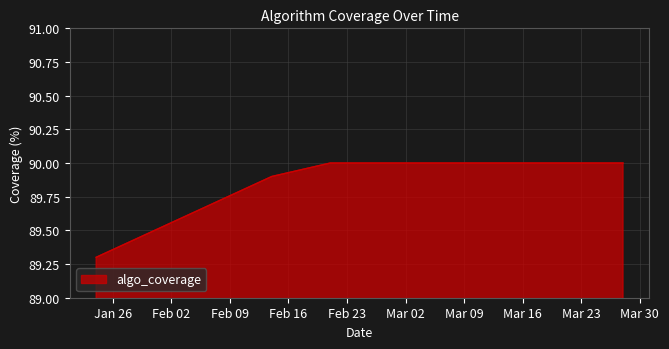

What is the average value?

89.9